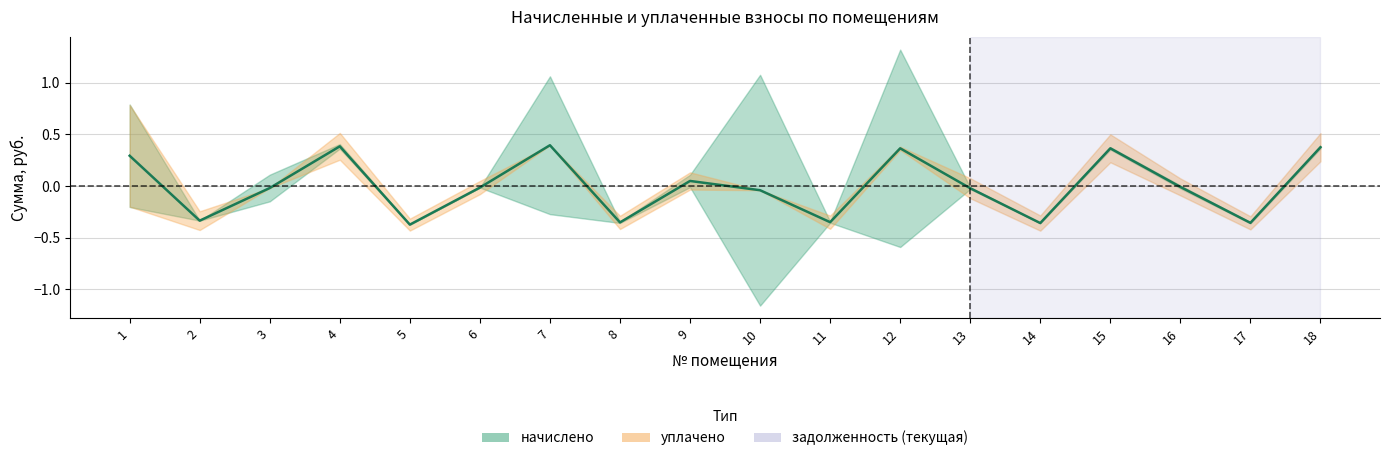

How many data points are above 0?

7